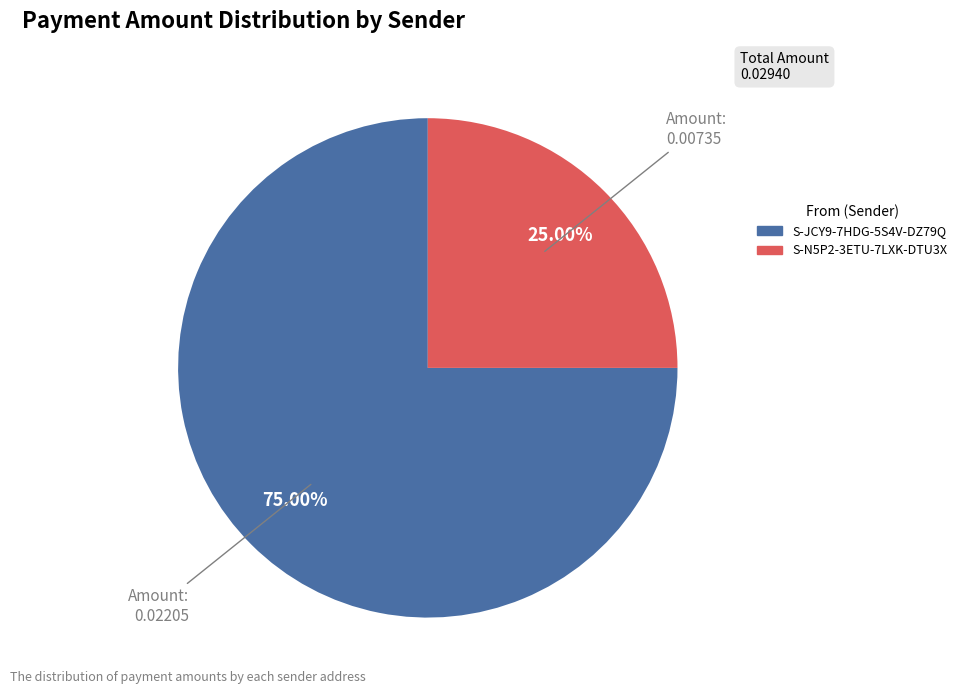

What is the smallest slice in the pie chart?

S-N5P2-3ETU-7LXK-DTU3X